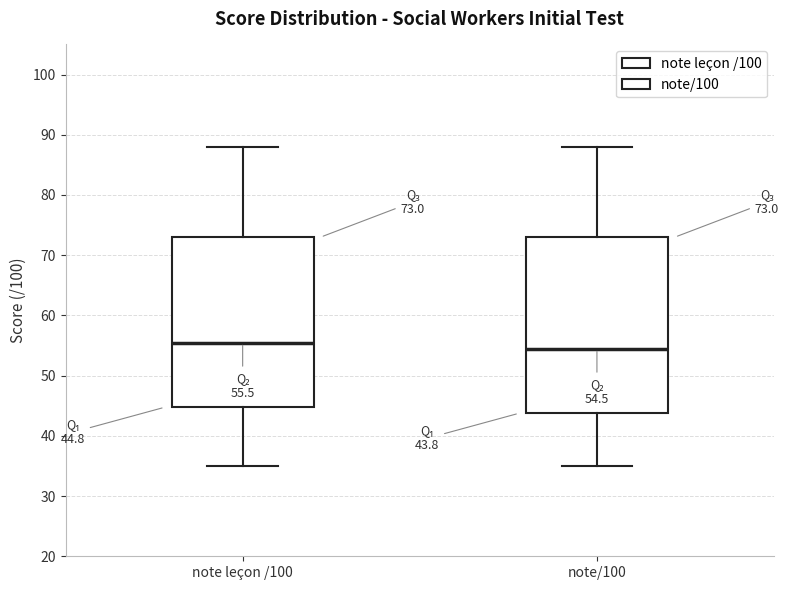

Comparing the boxes themselves (not the whiskers), which one is the tallest?

note/100